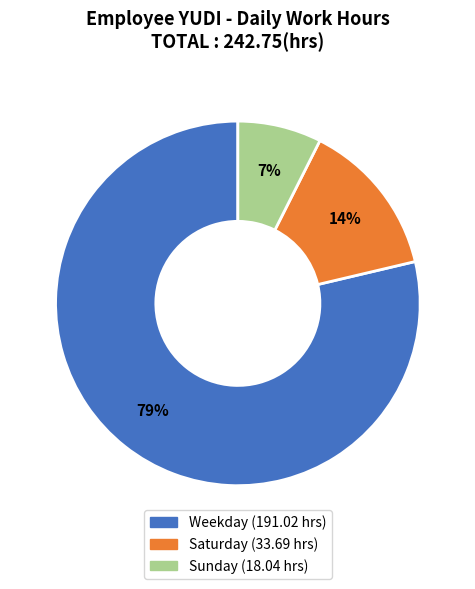

To the nearest percent, what is the average slice percentage?

33%